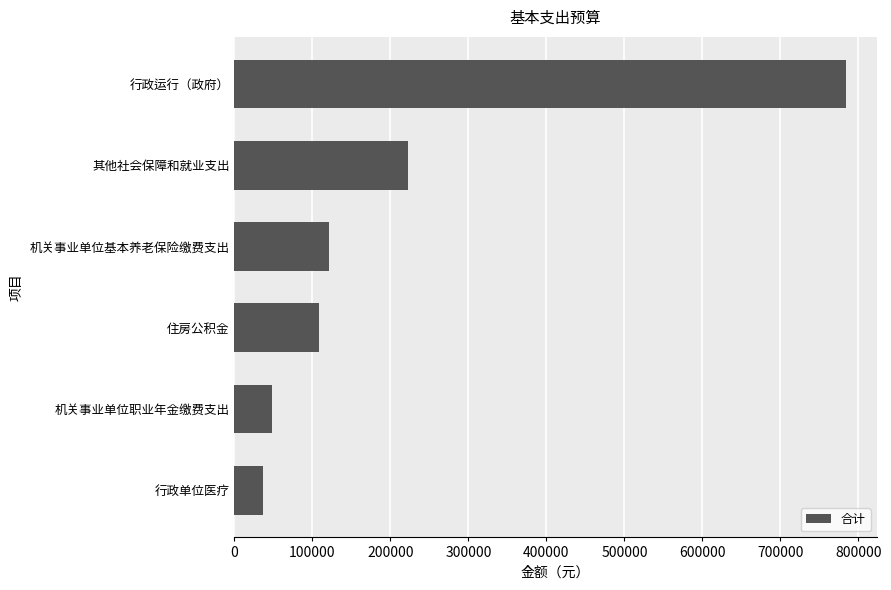

At which category does the chart reach its peak across all series?

行政运行（政府）